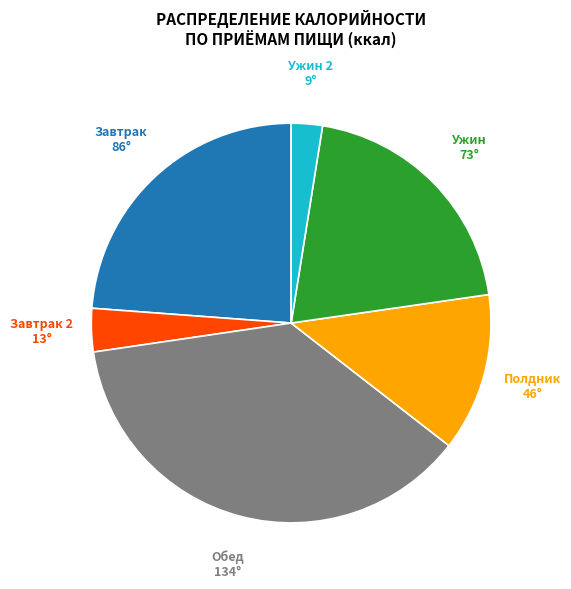

Is there a majority slice in this chart?

No